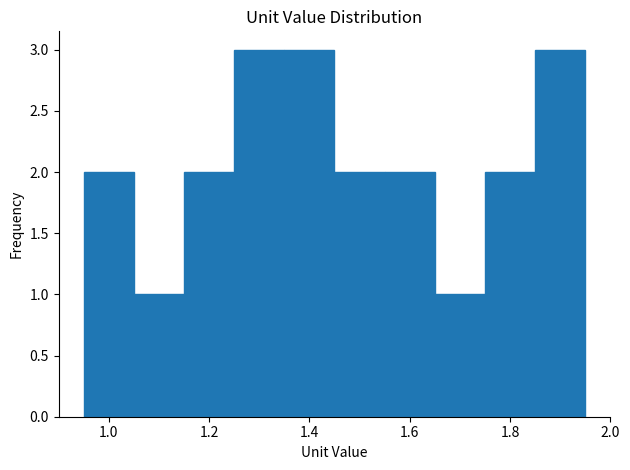

How tall is the bar that spans 1.85 to 1.95 on the x-axis? Neither the bar edges nor the heights are printed on the chart, so give them approximately, as read against the axes.

3